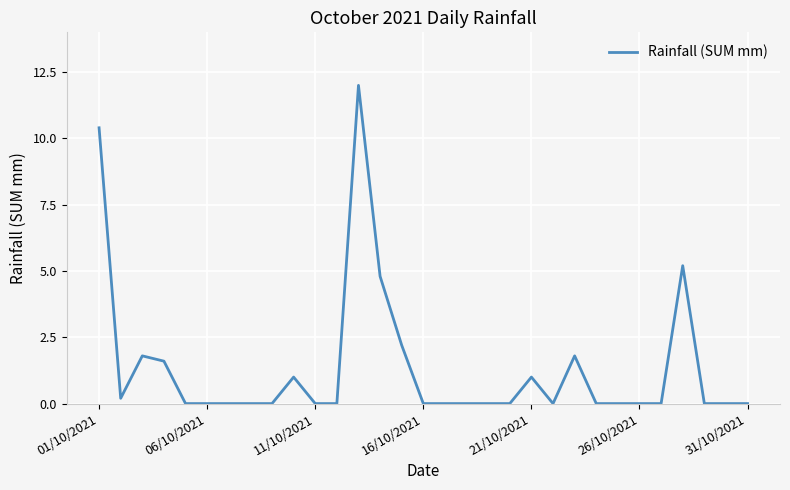

Is this an area chart (filled region under the line)?

No